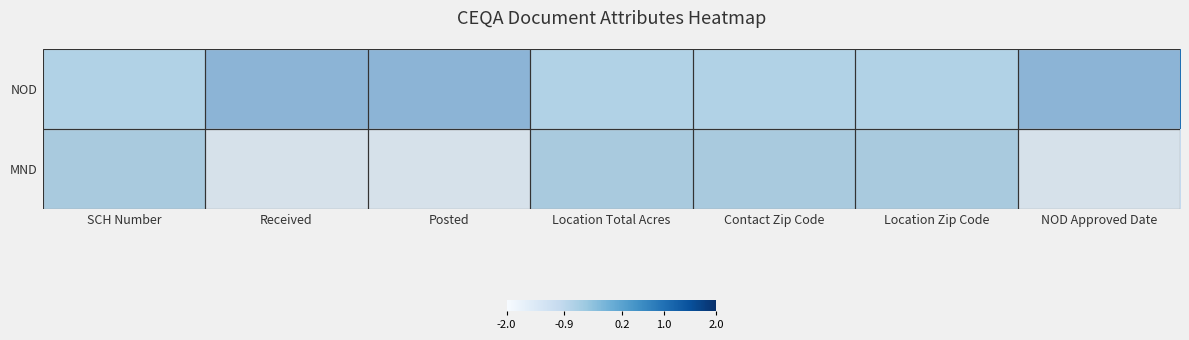

Which series has the largest total across all categories?

NOD